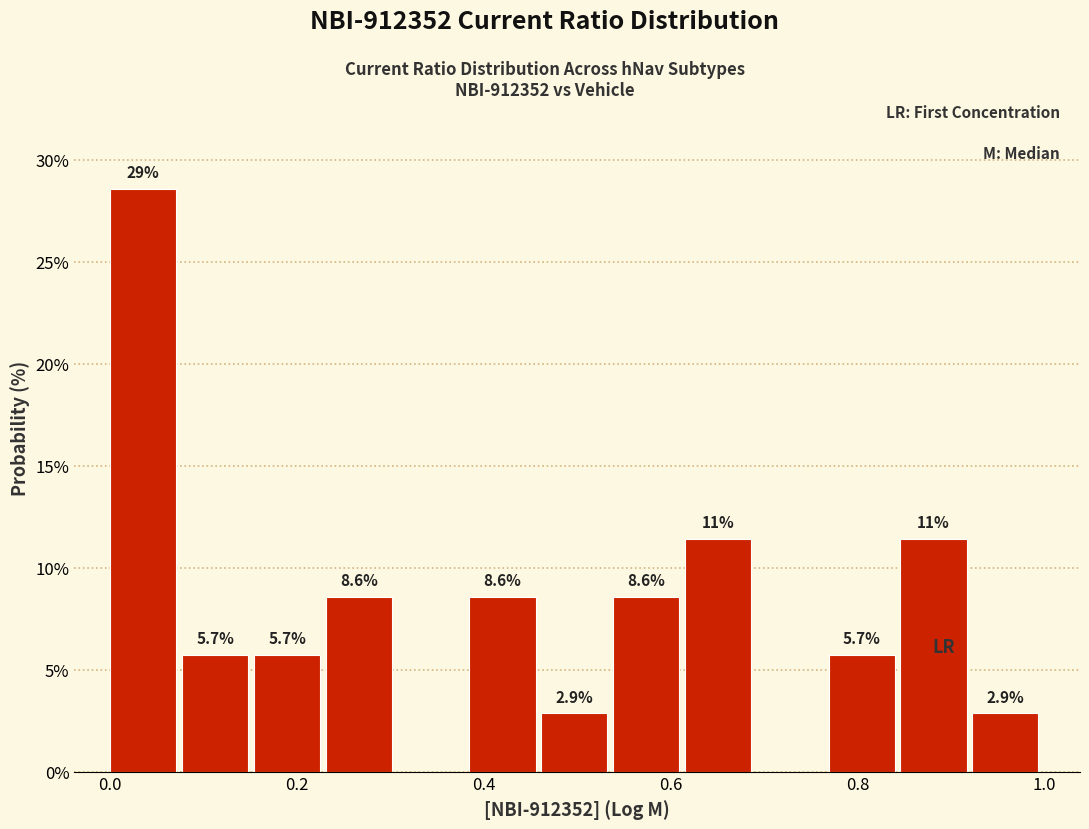

Around what value on the x-axis is the tallest bar? Give the approximate position of its centre, as read against the axis.

0.04